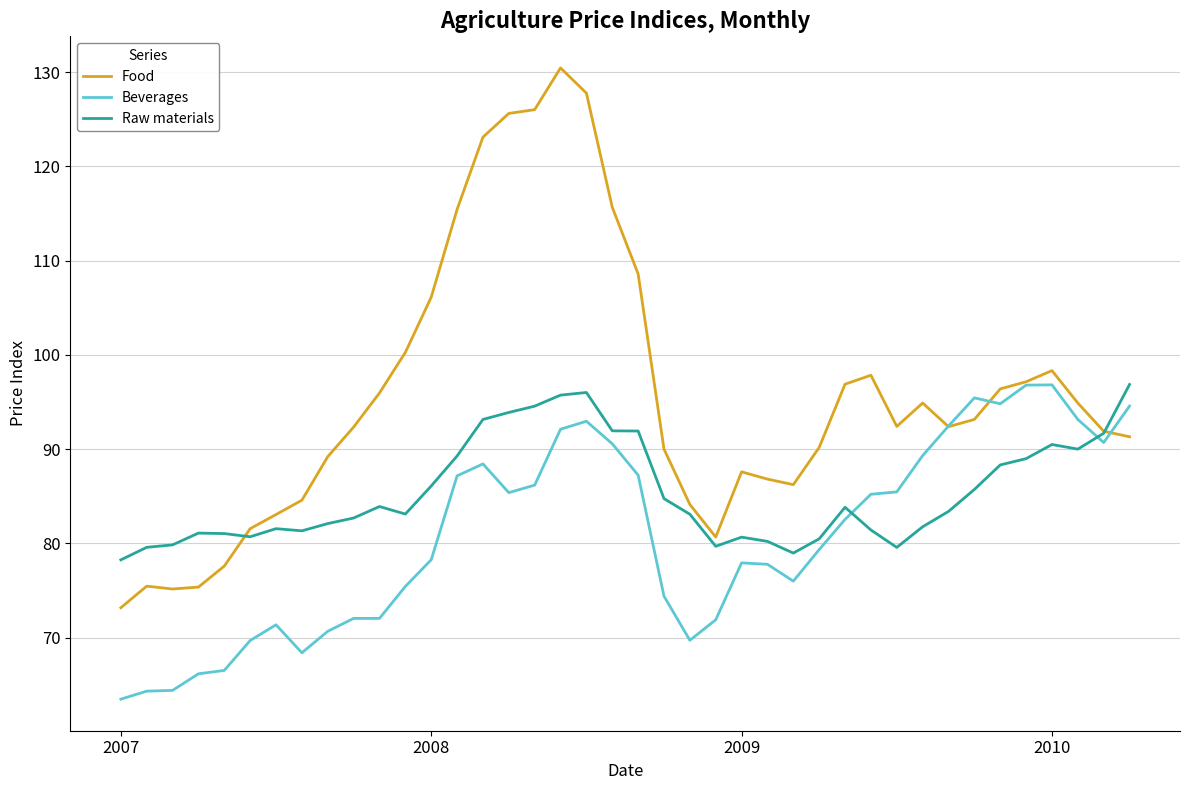

What is the highest value of the Raw materials series?

96.9